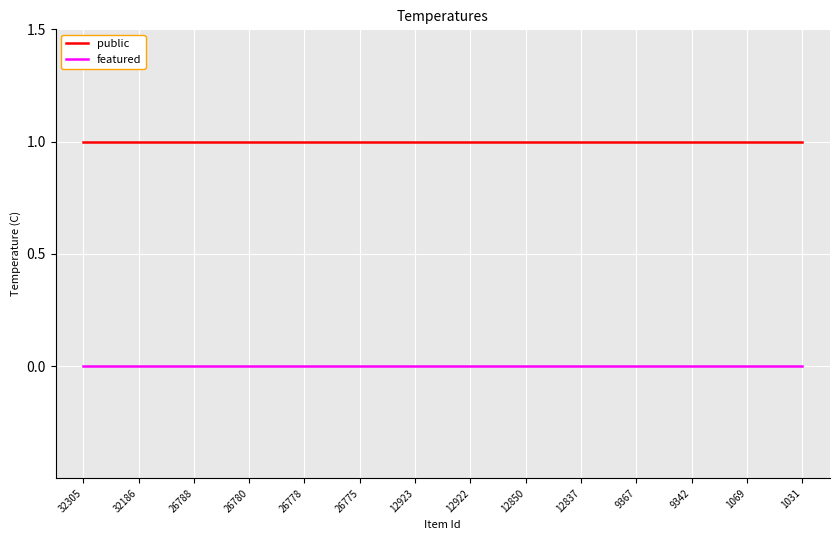

At how many categories does at least one series exceed 0?

14